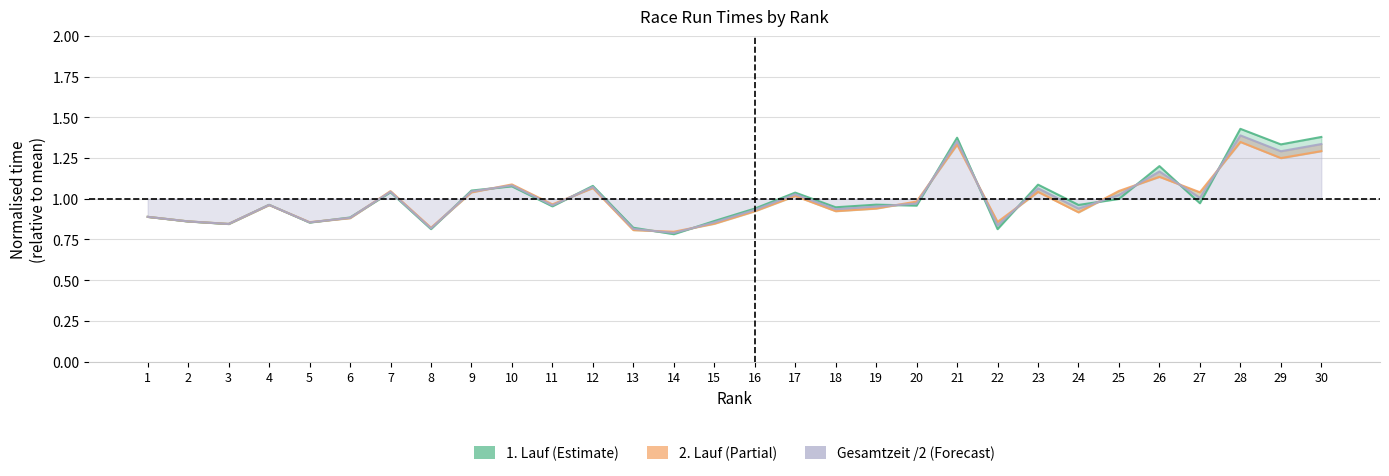

What value does the 2. Lauf series have at 29?

1.2